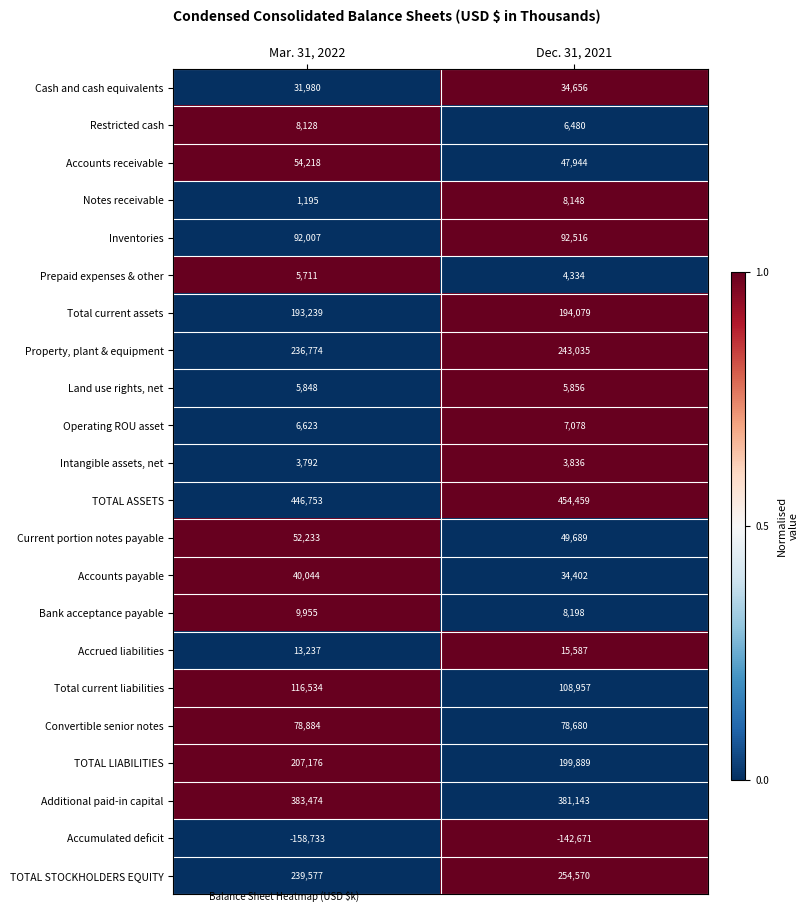

List the labels in order of Property, plant & equipment value, smallest first.

Mar. 31, 2022, Dec. 31, 2021